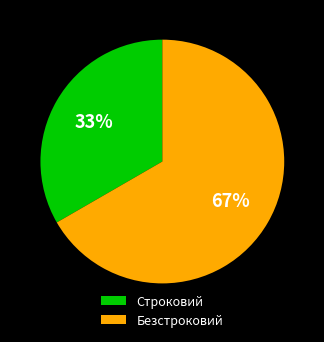

To the nearest percent, what percentage of the pie is Строковий?

33%